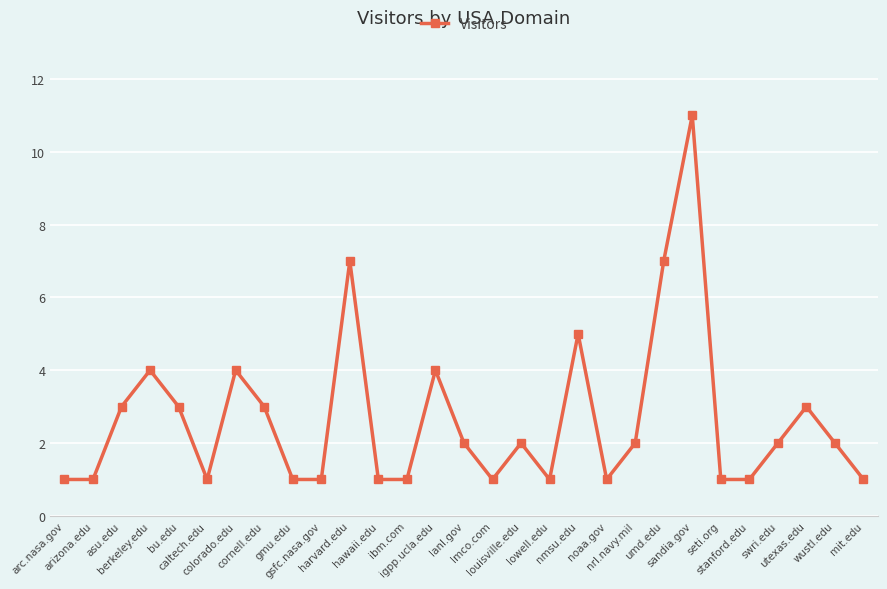

How many interior local peaks (higher than both neighbors) does the data have?

8